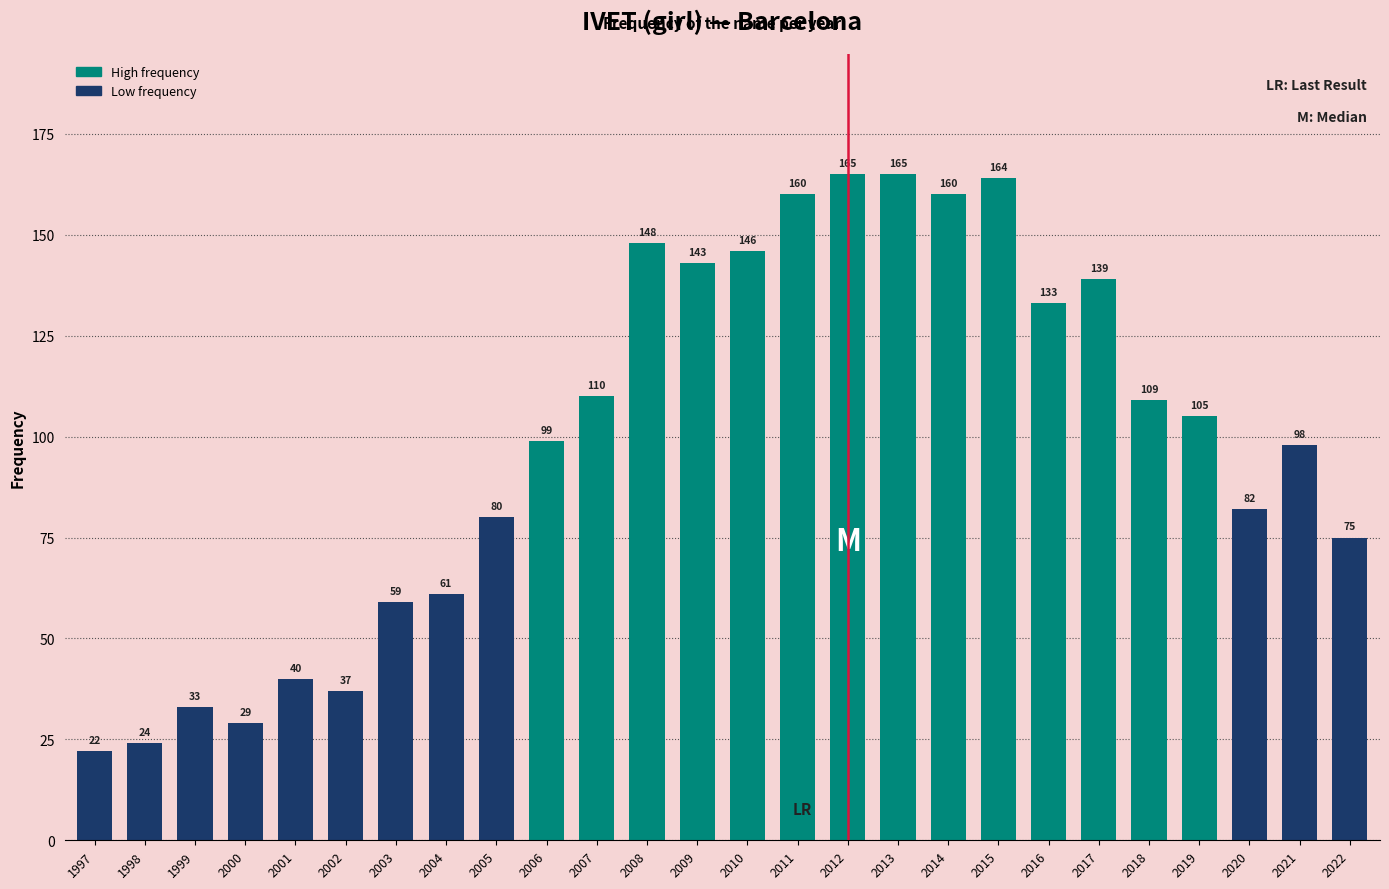

Which label corresponds to the smallest value in the chart?

1997